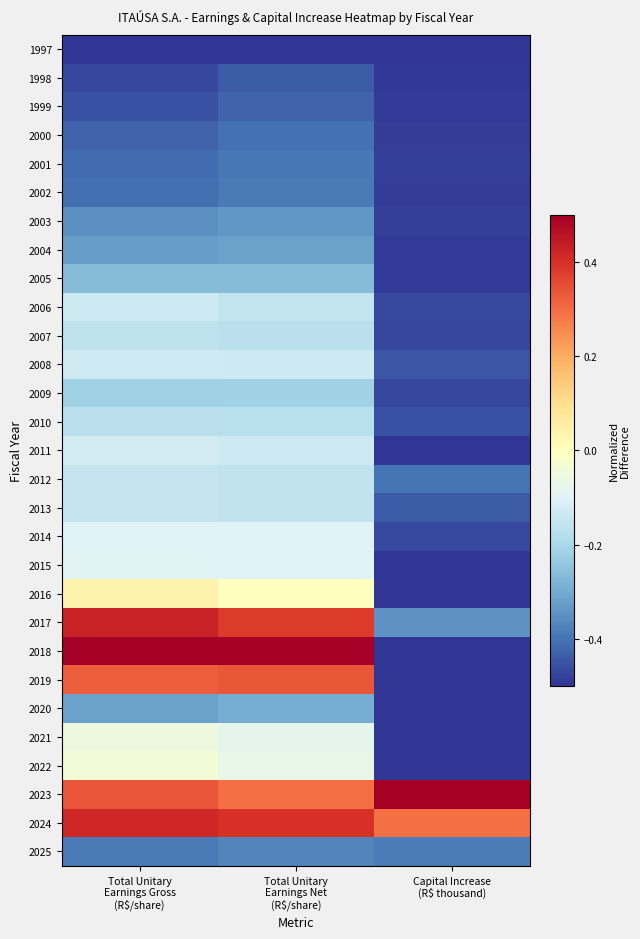

What is the minimum value shown in the chart?

-0.5